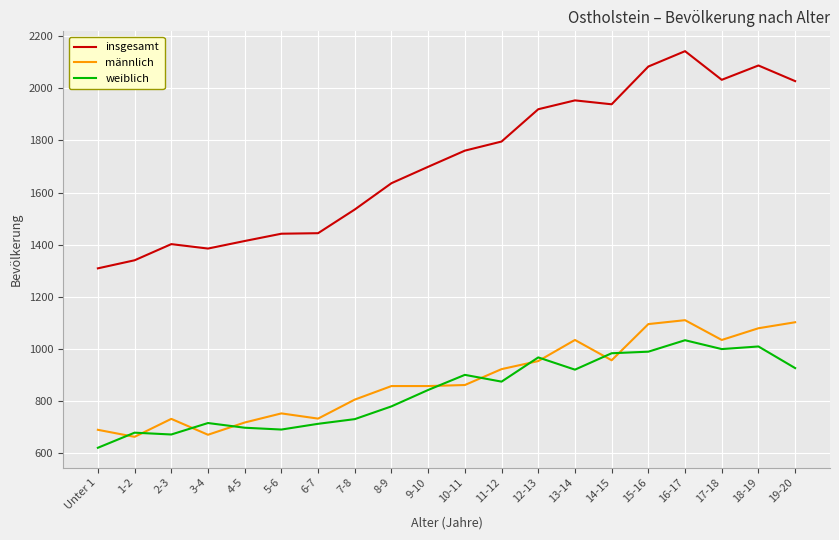

What is the approximate value of weiblich at 19-20?

926